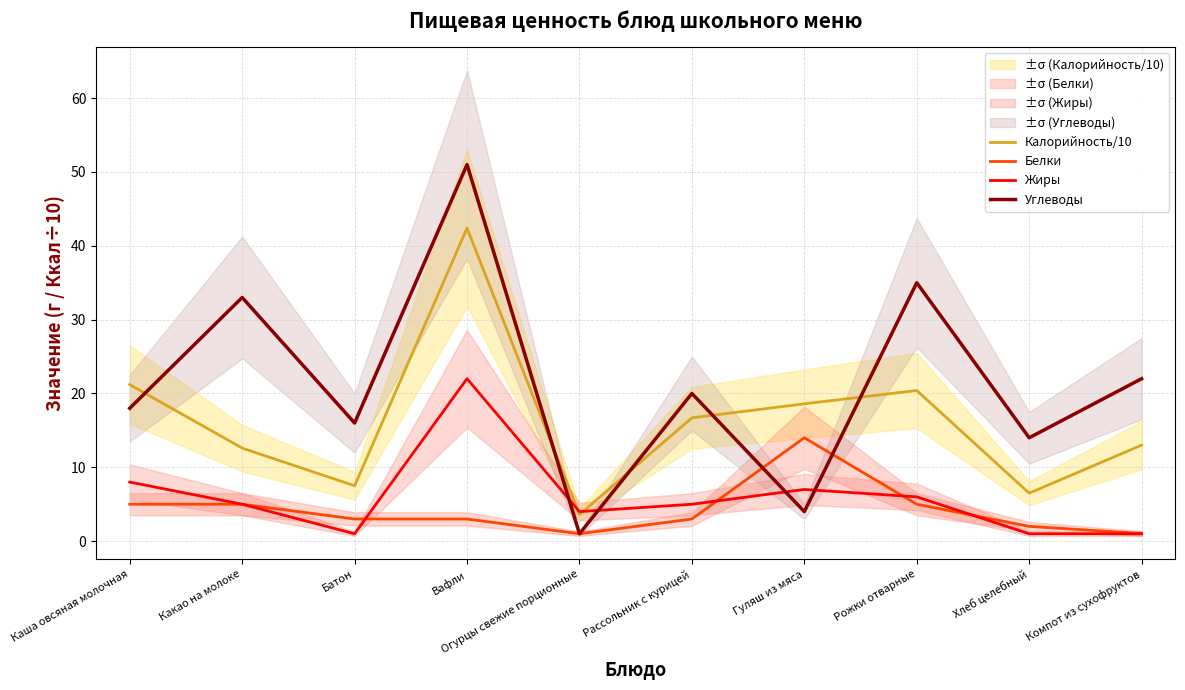

Where do Жиры and Белки first cross each other?

Батон and Вафли